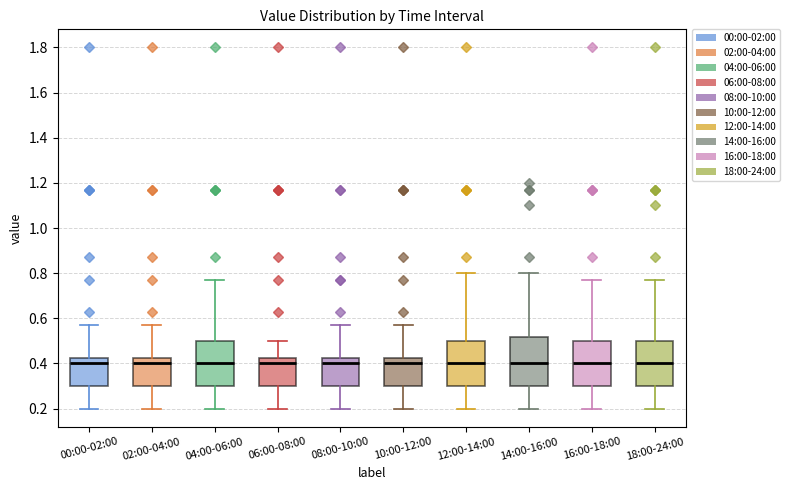

Reading left to right, transcribe this box plot: for each box, give where its median line is, the range the box spans, and where its two whiskers end, as read against the y-axis. The values are not printed on the chart, so give them approximately, as read against the axis.

00:00-02:00: median 0.40, box 0.30 to 0.42, whiskers 0.20 to 0.58
02:00-04:00: median 0.40, box 0.30 to 0.42, whiskers 0.20 to 0.58
04:00-06:00: median 0.40, box 0.30 to 0.50, whiskers 0.20 to 0.78
06:00-08:00: median 0.40, box 0.30 to 0.42, whiskers 0.20 to 0.50
08:00-10:00: median 0.40, box 0.30 to 0.42, whiskers 0.20 to 0.58
10:00-12:00: median 0.40, box 0.30 to 0.42, whiskers 0.20 to 0.58
12:00-14:00: median 0.40, box 0.30 to 0.50, whiskers 0.20 to 0.80
14:00-16:00: median 0.40, box 0.30 to 0.52, whiskers 0.20 to 0.80
16:00-18:00: median 0.40, box 0.30 to 0.50, whiskers 0.20 to 0.78
18:00-24:00: median 0.40, box 0.30 to 0.50, whiskers 0.20 to 0.78